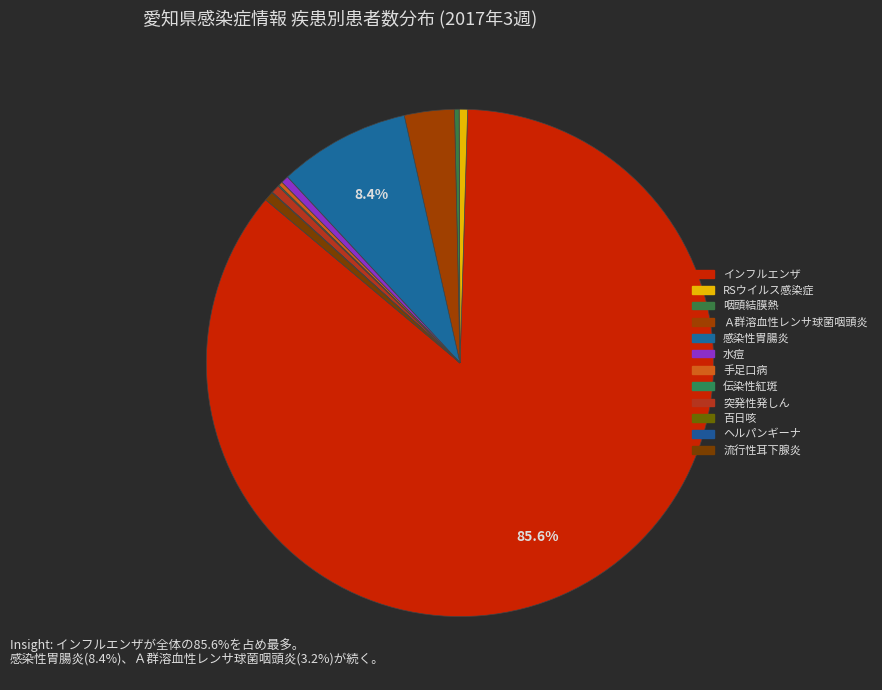

Which category has the biggest portion of the pie?

インフルエンザ